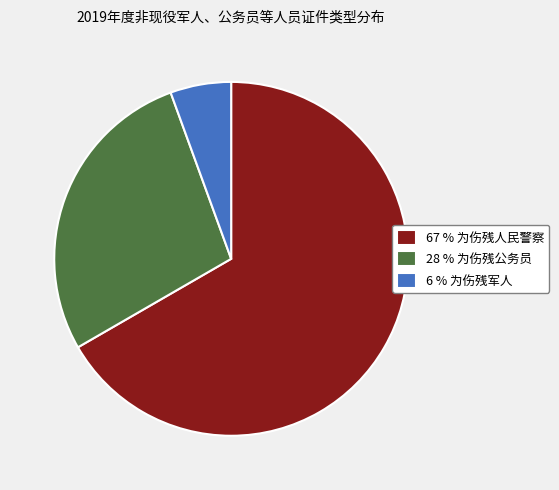

Is it true that 28 % 为伤残公务员 is 28% of the pie?

True